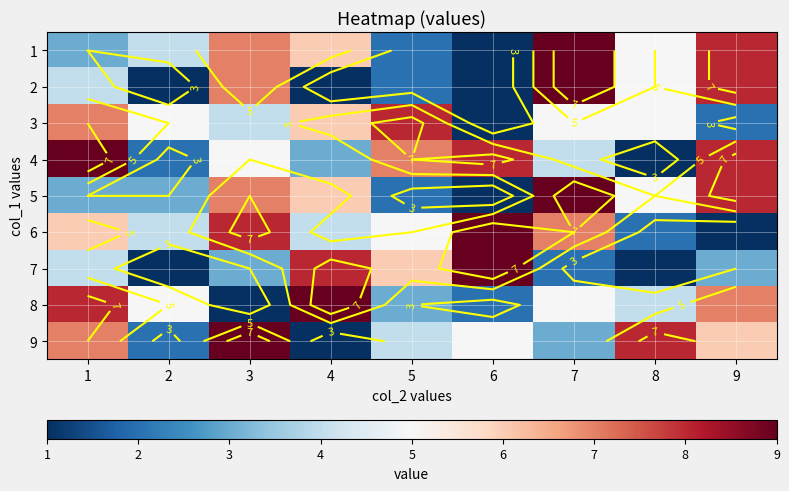

How many data points in 3 are less than 5?

3